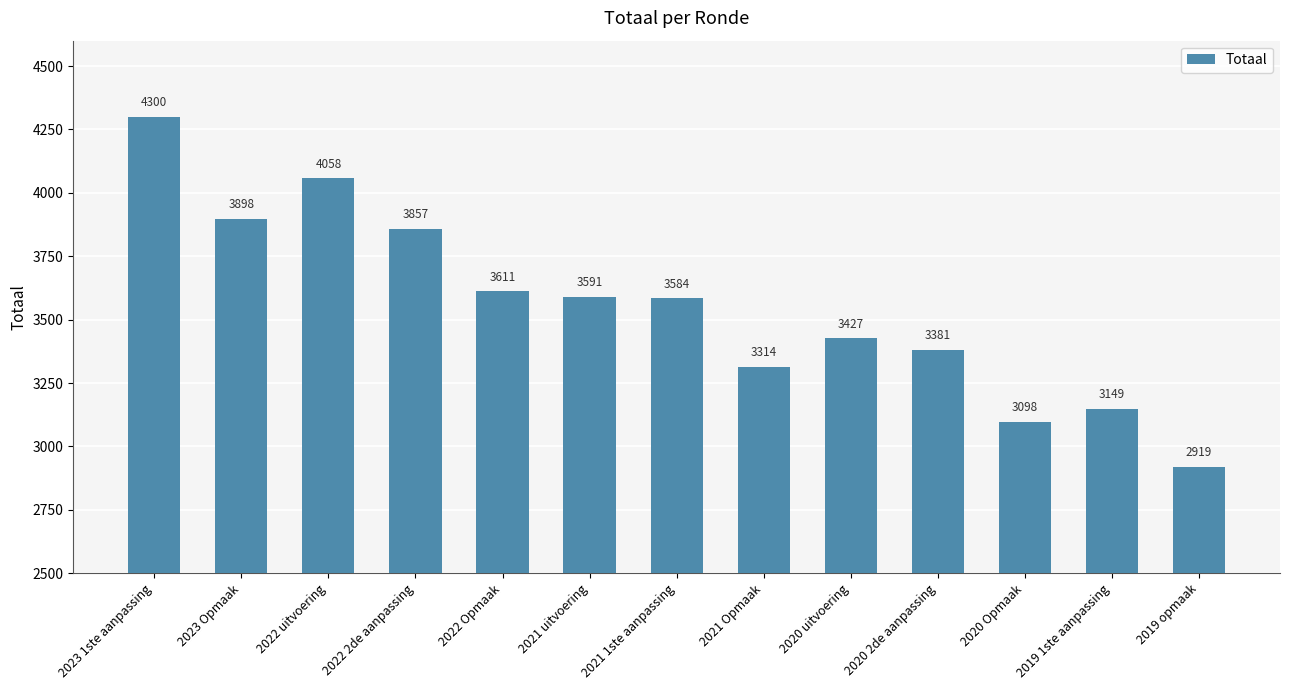

What is the average value?

3553